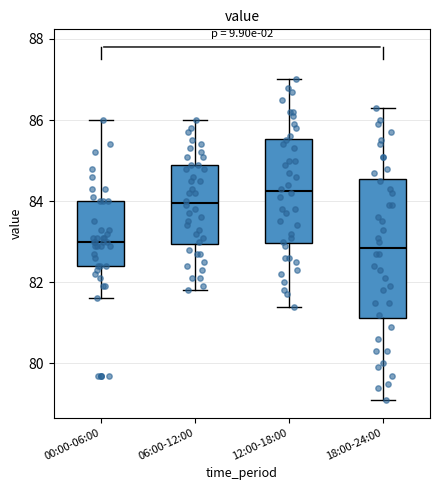

Where is the lower edge of the box for 00:00-06:00 on the y-axis? The values are not printed on the chart, so give them approximately, as read against the axis.

82.4